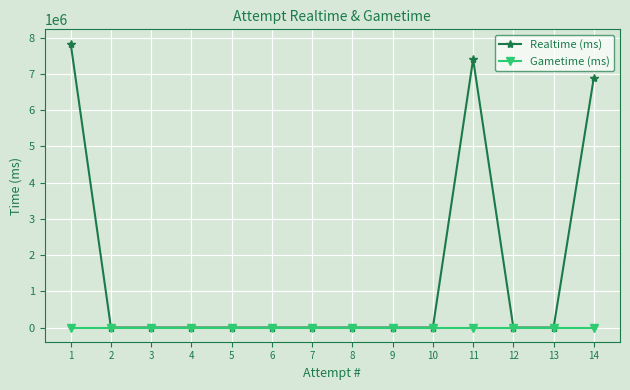

Which label corresponds to the largest value in the chart?

1